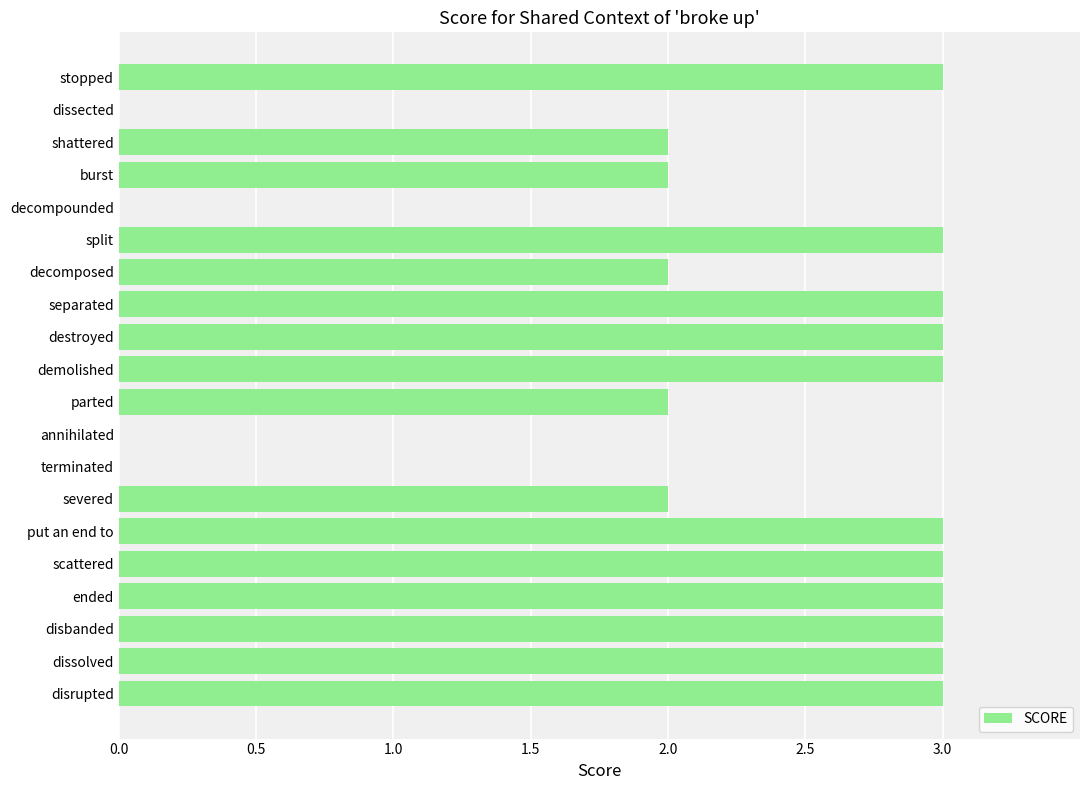

Are the bars horizontal?

Yes